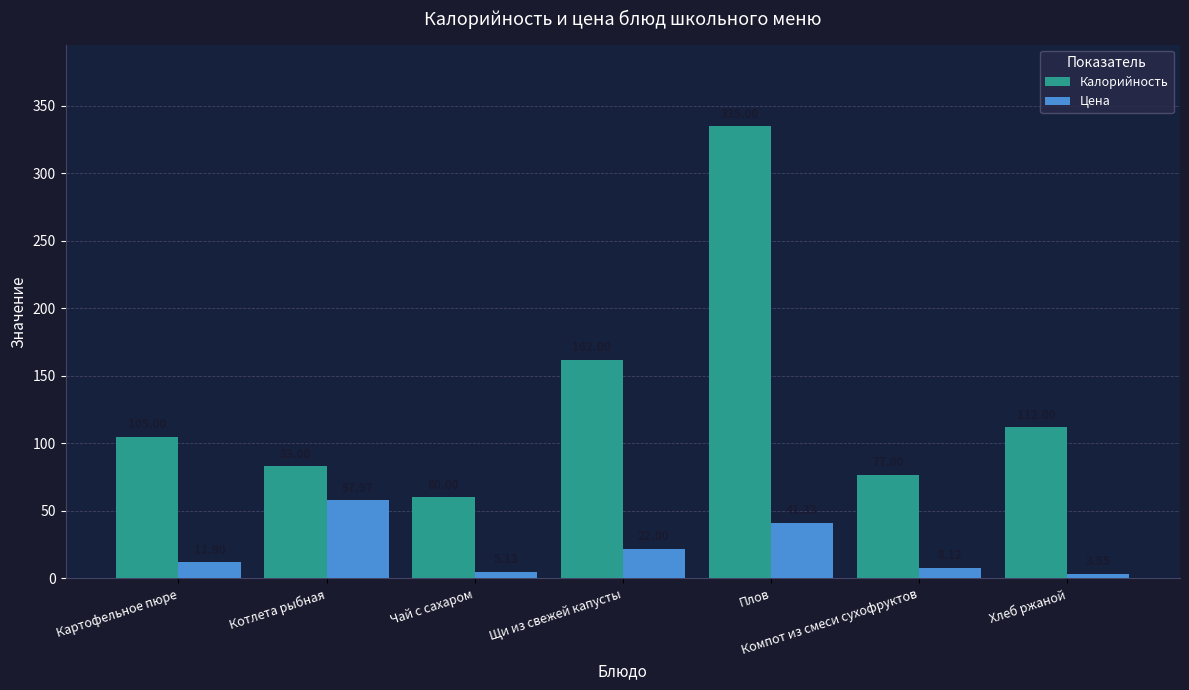

Rank the series at Компот из смеси сухофруктов from lowest to highest value.

Цена, Калорийность